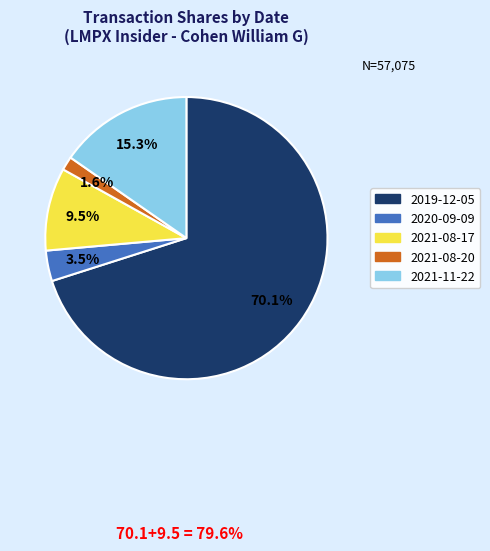

True or false: 2021-11-22 accounts for 2% of the total.

False